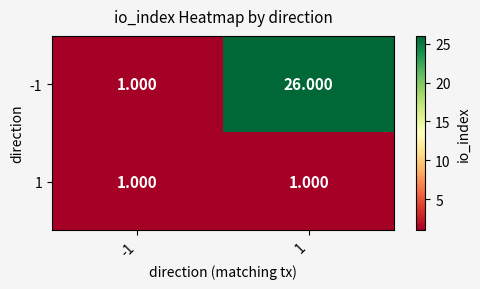

At which category is the sum across all series the highest?

1